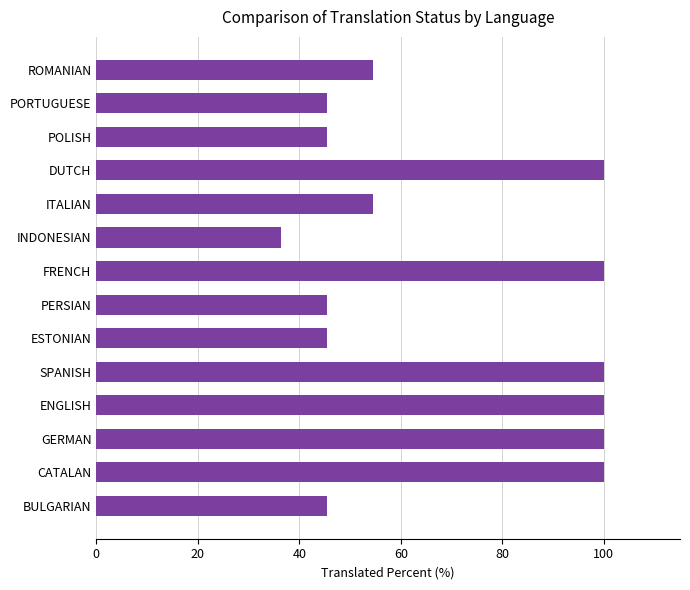

What is the smallest value displayed?

36.3